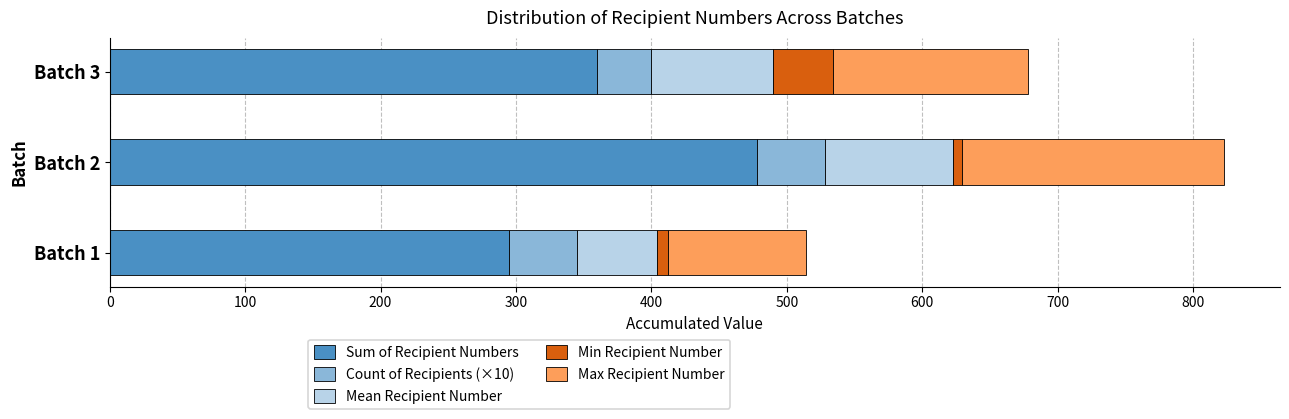

Rank the categories by Sum of Recipient Numbers value from highest to lowest.

Batch 2, Batch 3, Batch 1